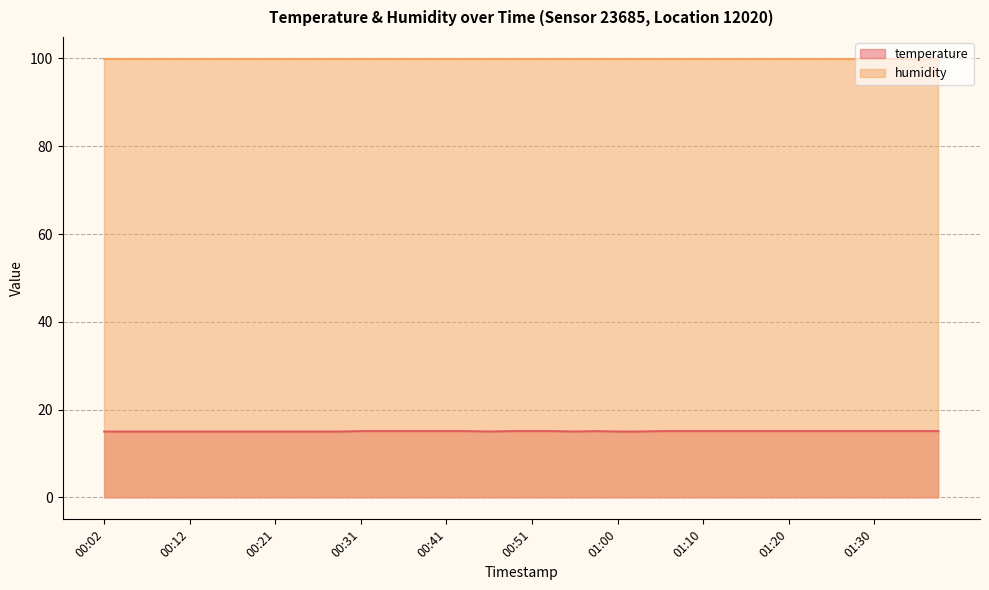

What is the value of the 8th point from the left?

15.0